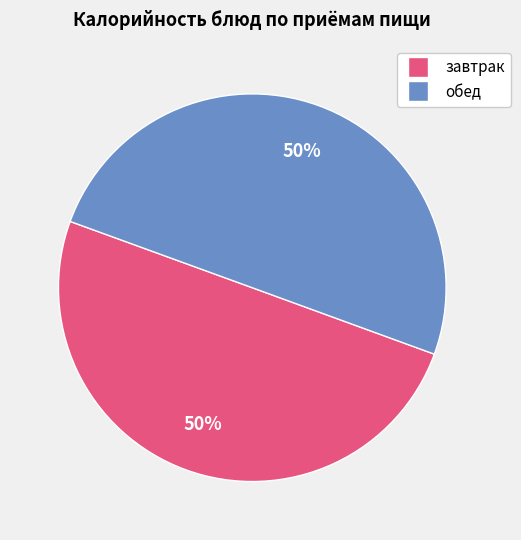

To the nearest percent, what is the average slice percentage?

50%